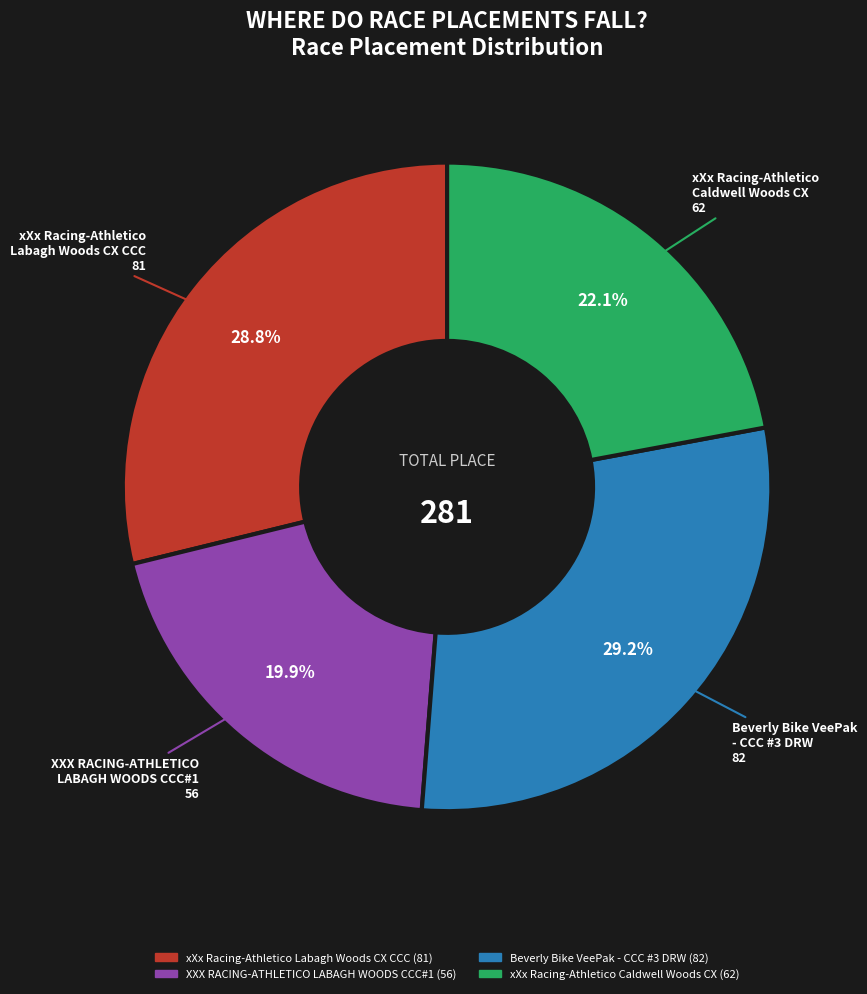

Approximately how many times larger is the value at Beverly Bike VeePak - CCC #3 DRW compared to XXX RACING-ATHLETICO LABAGH WOODS CCC#1?

1.5